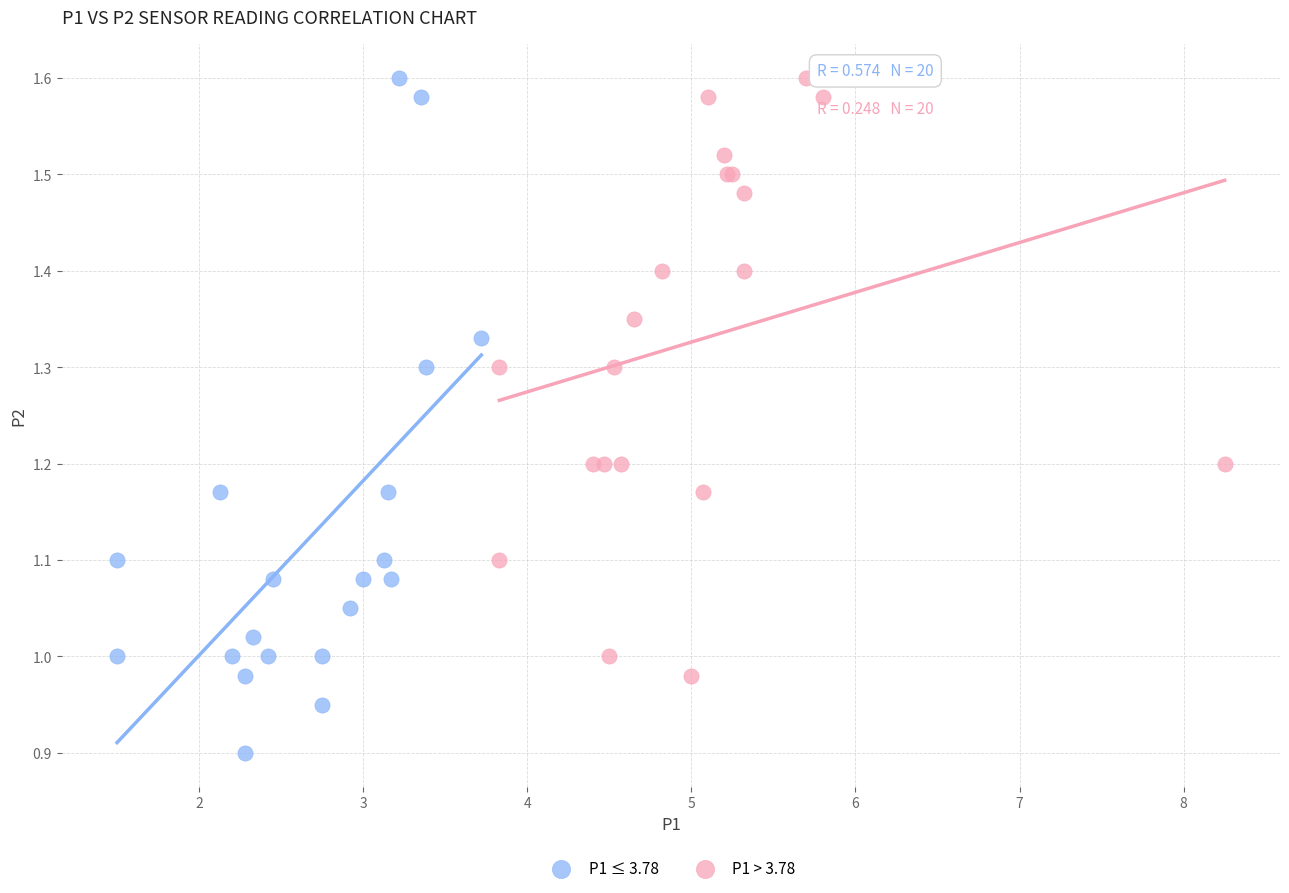

Which series contains the lowest Y value?

P1 ≤ 3.78